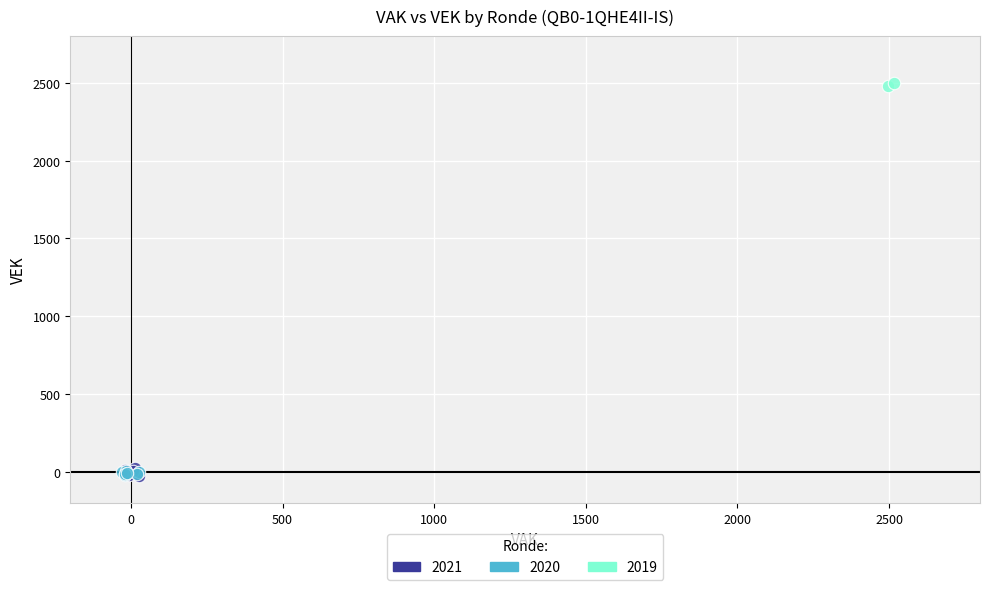

What are all the series names shown in the legend?

2021, 2020, 2019